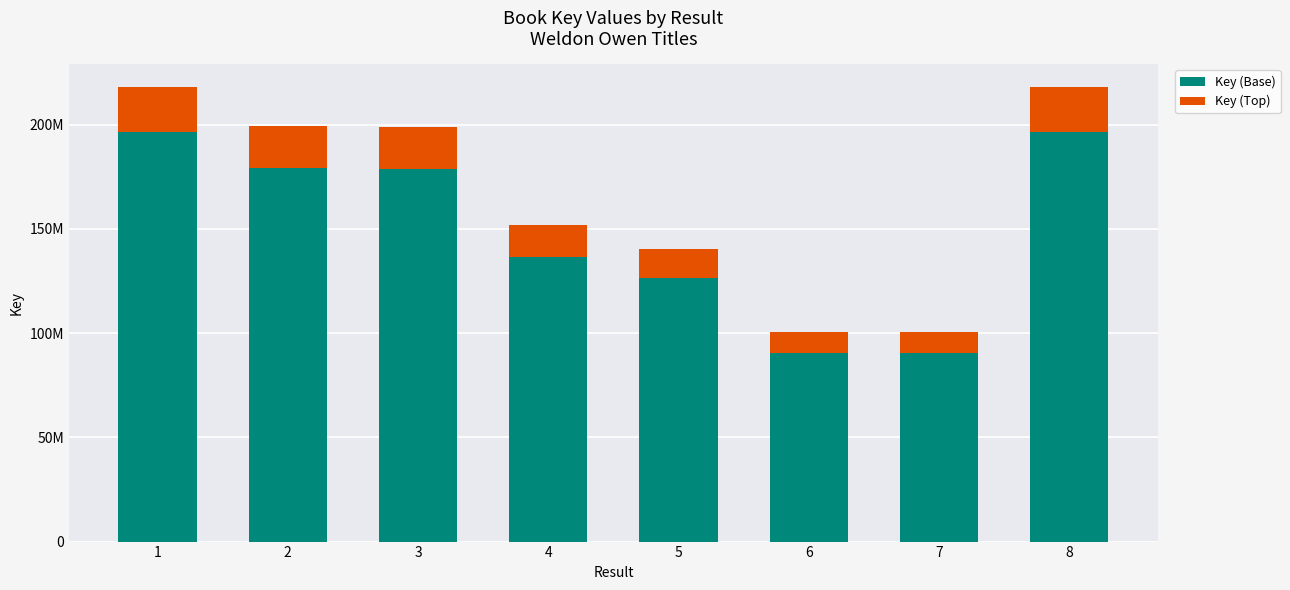

True or false: Key (Base) has a value of 106041031 at 1.

False